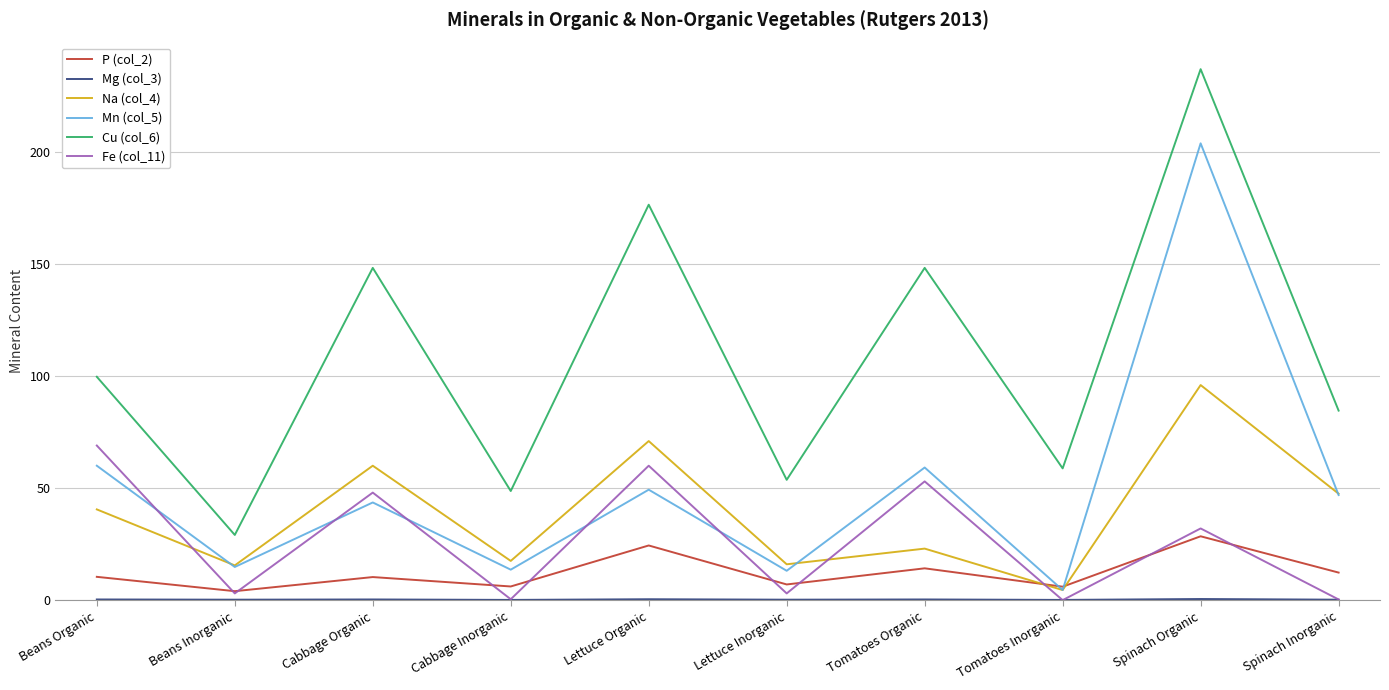

True or false: Mn (col_5) has a value of 59.2 at Tomatoes Organic.

True